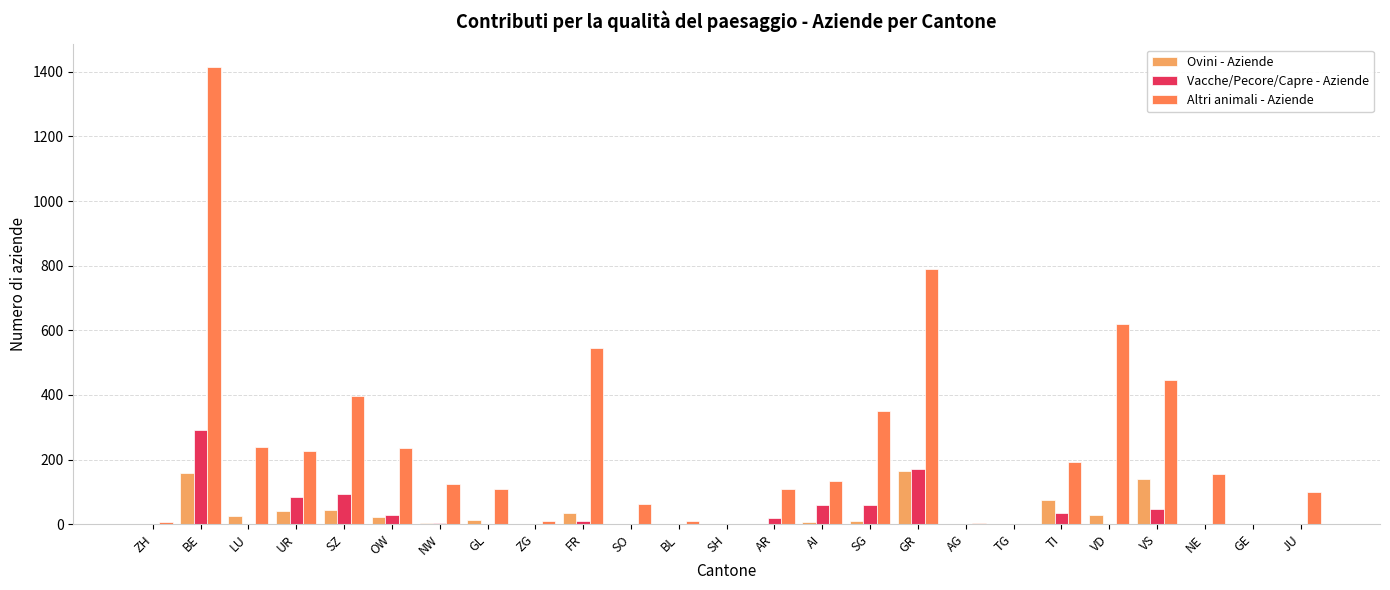

True or false: Vacche/Pecore/Capre - Aziende has a value of 415 at BE.

False